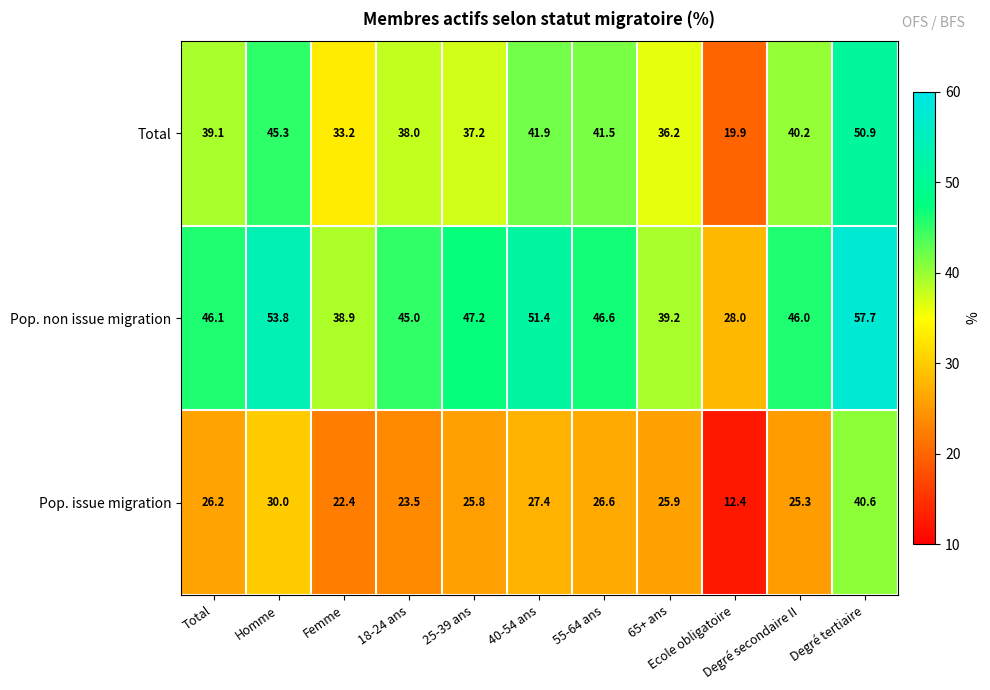

Which series has the largest total across all categories?

Pop. non issue migration